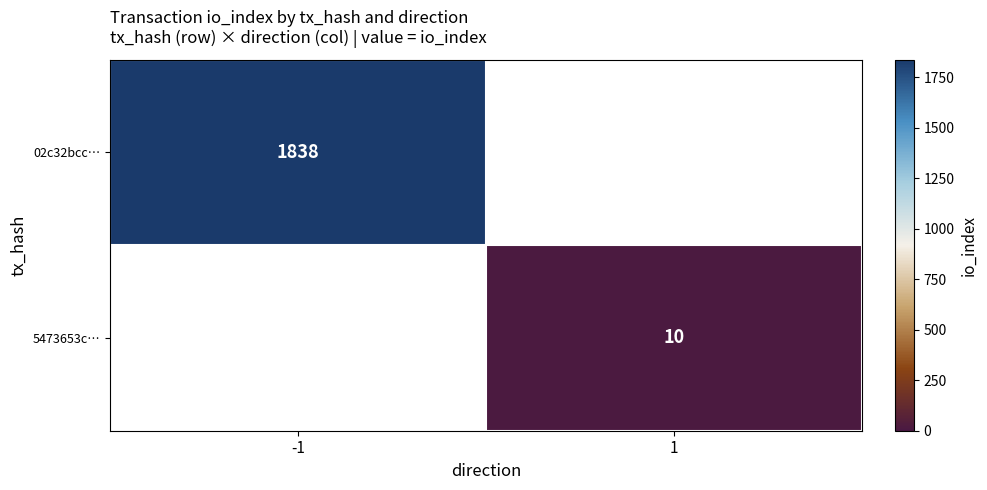

List the series in order of their overall mean, highest first.

02c32bcc…, 5473653c…